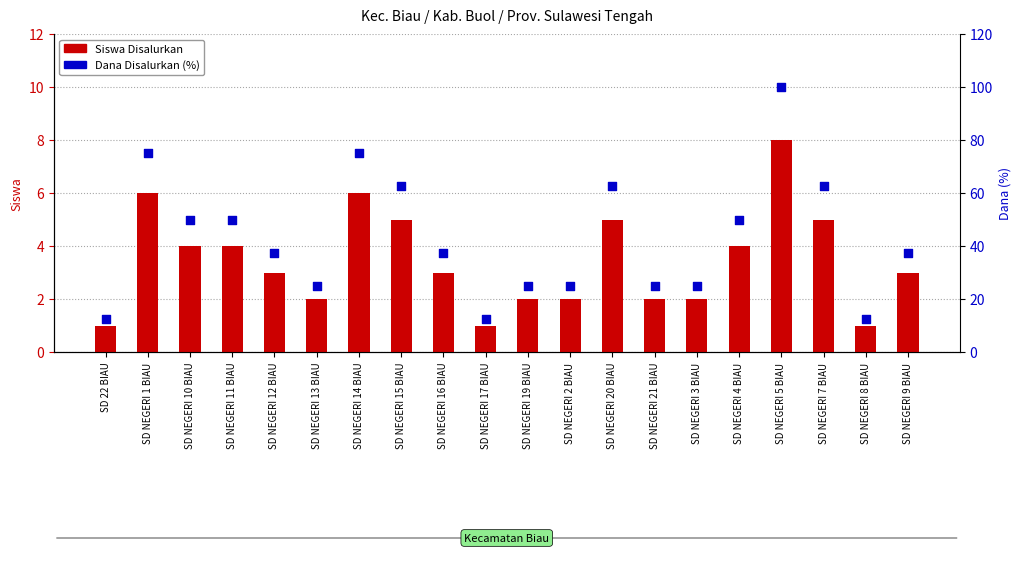

At how many categories does at least one series exceed 8?

20